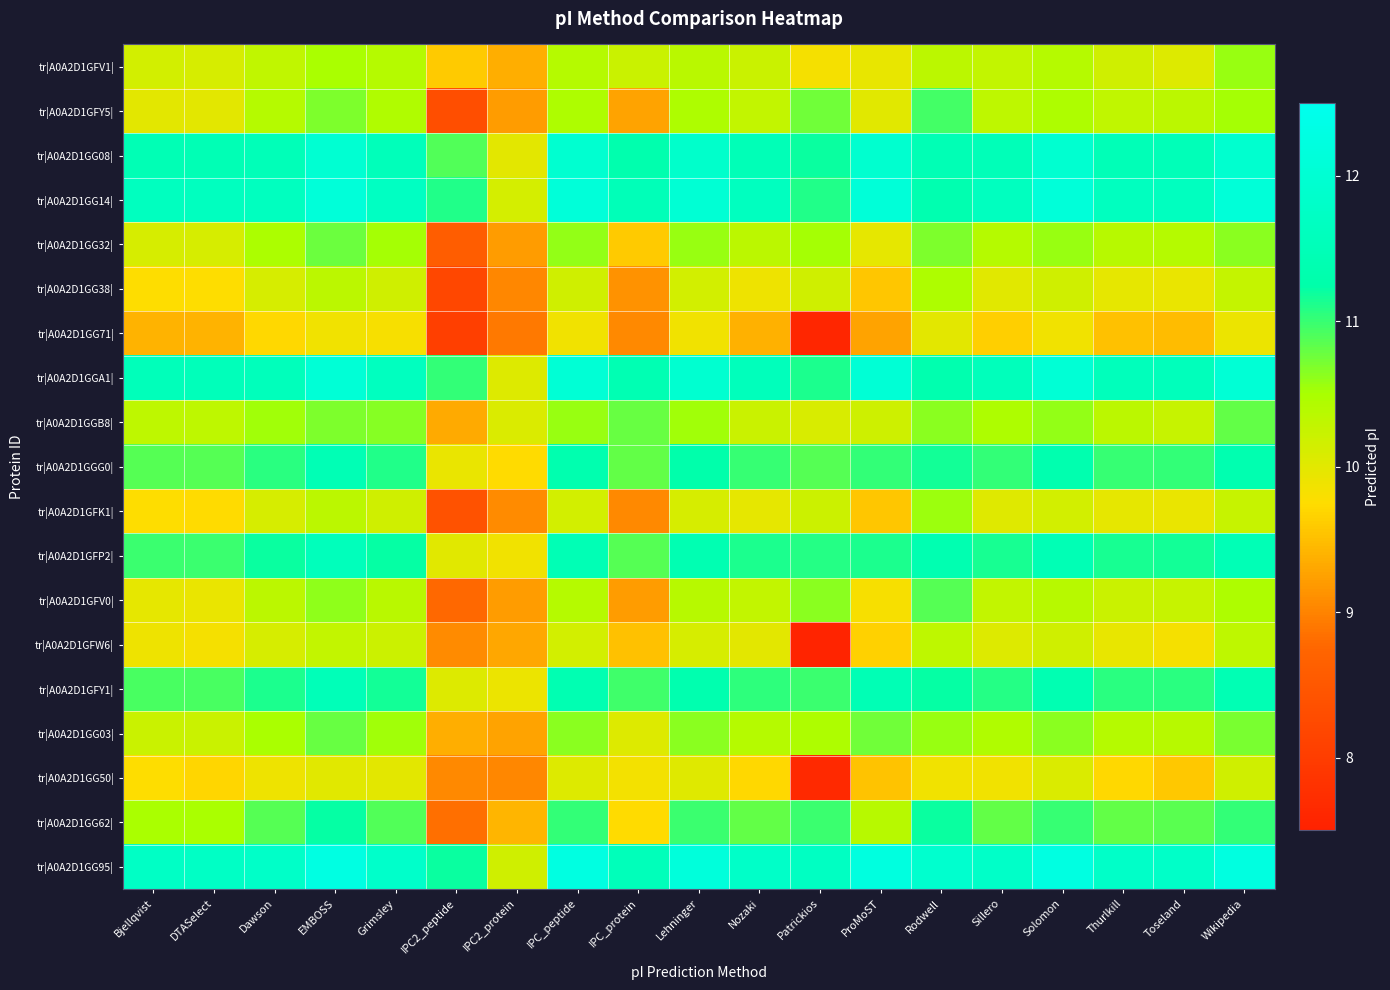

Which has a higher value, IPC_protein or EMBOSS?

EMBOSS